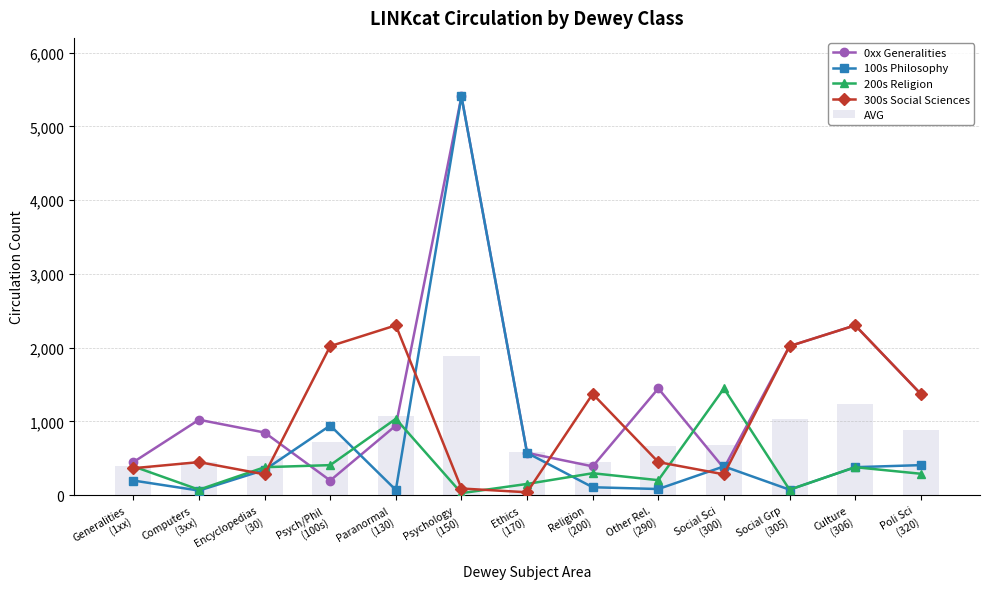

What is the highest value of the 200s Religion series?

1447